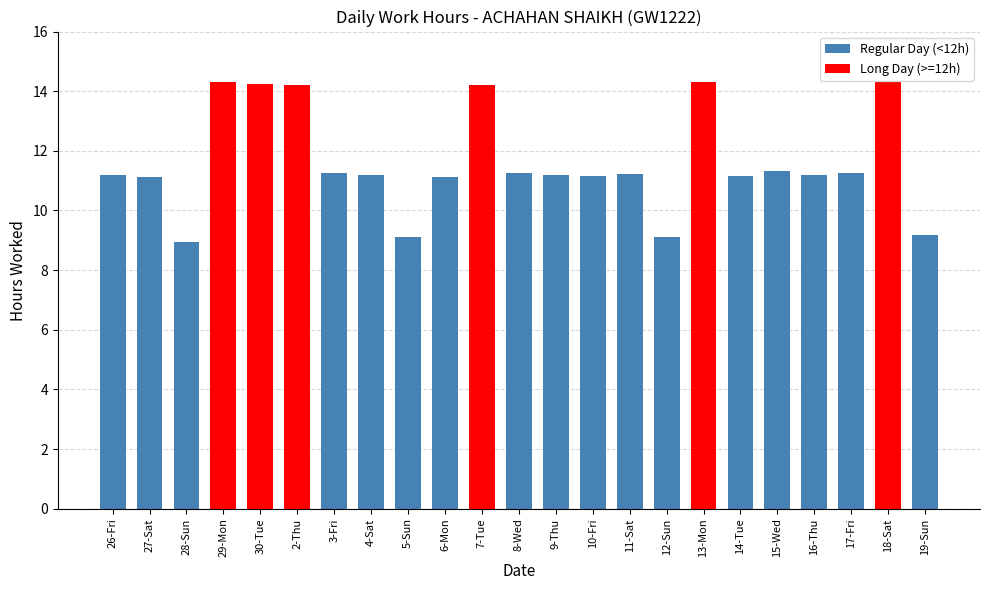

Reading right to left, extract all data points from this chart.

9.2	14.3	11.3	11.2	11.3	11.2	14.3	9.1	11.2	11.2	11.2	11.2	14.2	11.1	9.1	11.2	11.2	14.2	14.2	14.3	9.0	11.1	11.2